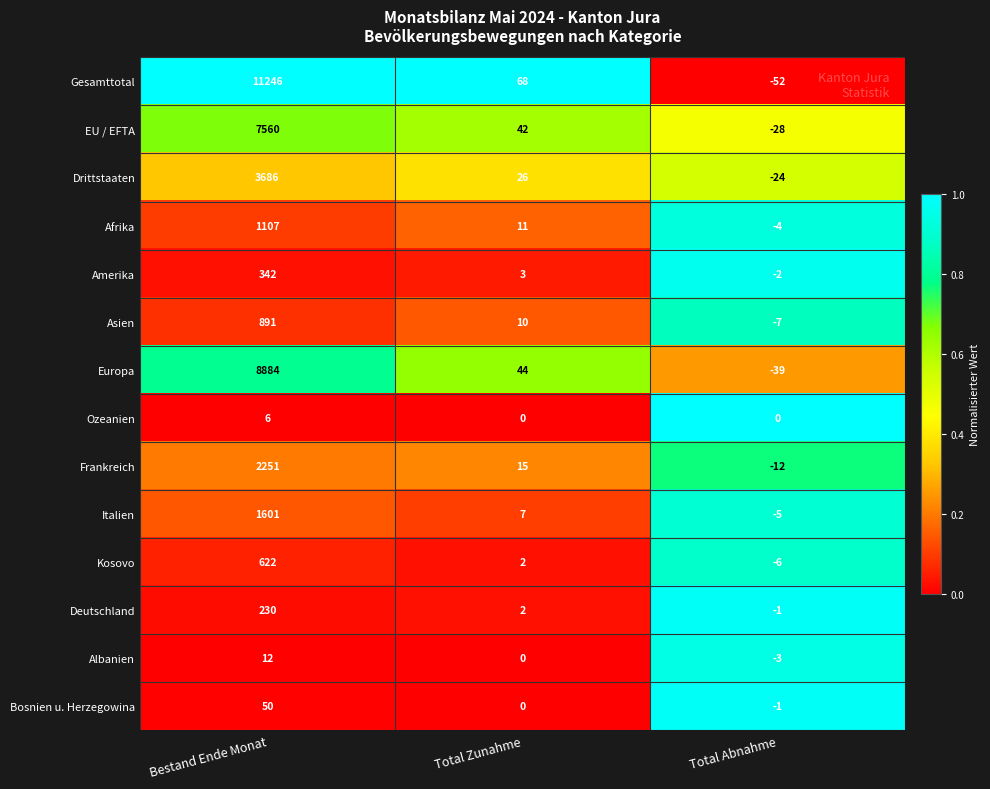

What is the spread (max minus min) of values at Total Zunahme?

68